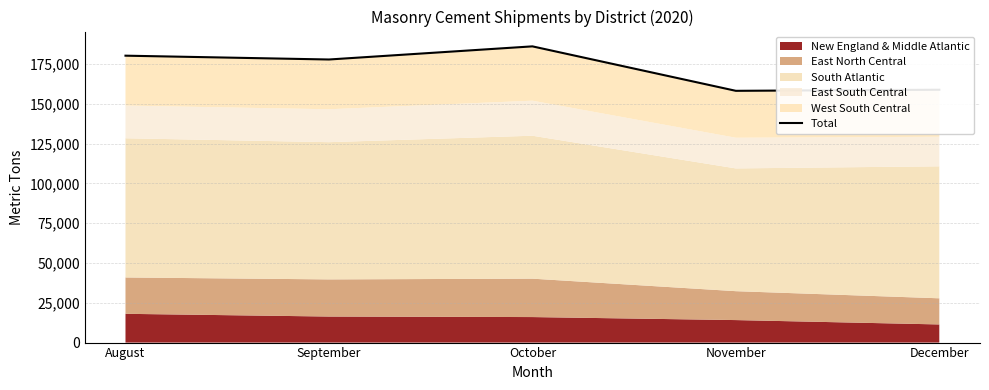

Reading right to left, extract all data points from this chart.

158773	158089	186006	177756	180158